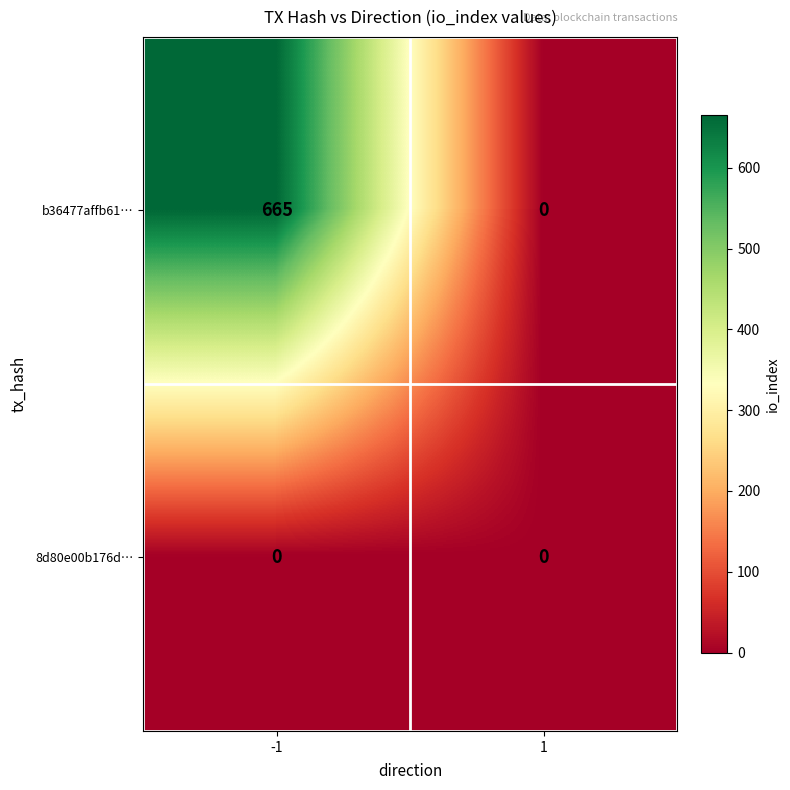

What is the maximum value shown in the chart?

665